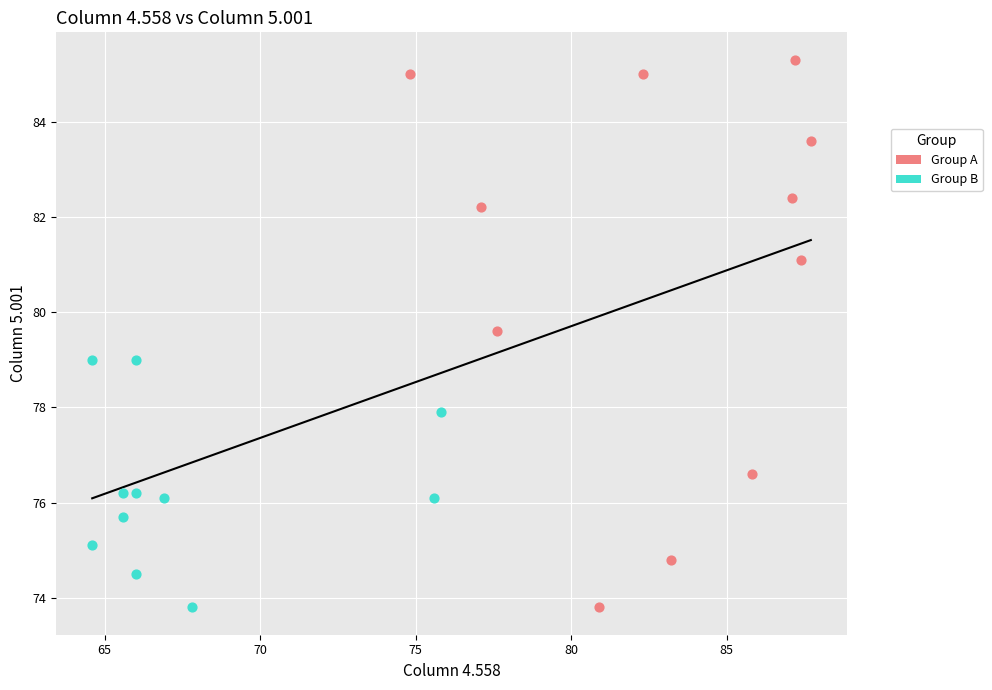

Which series has the largest Y range (max minus min)?

Group A